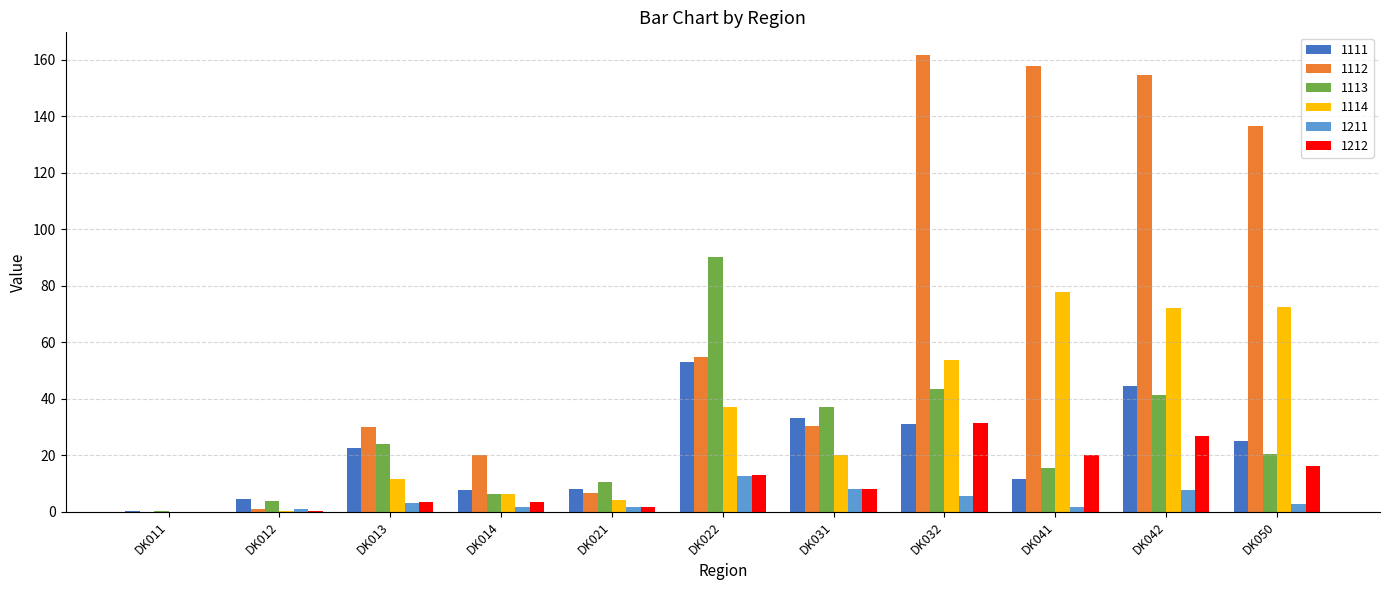

What is the approximate value of 1211 at DK021?

1.9